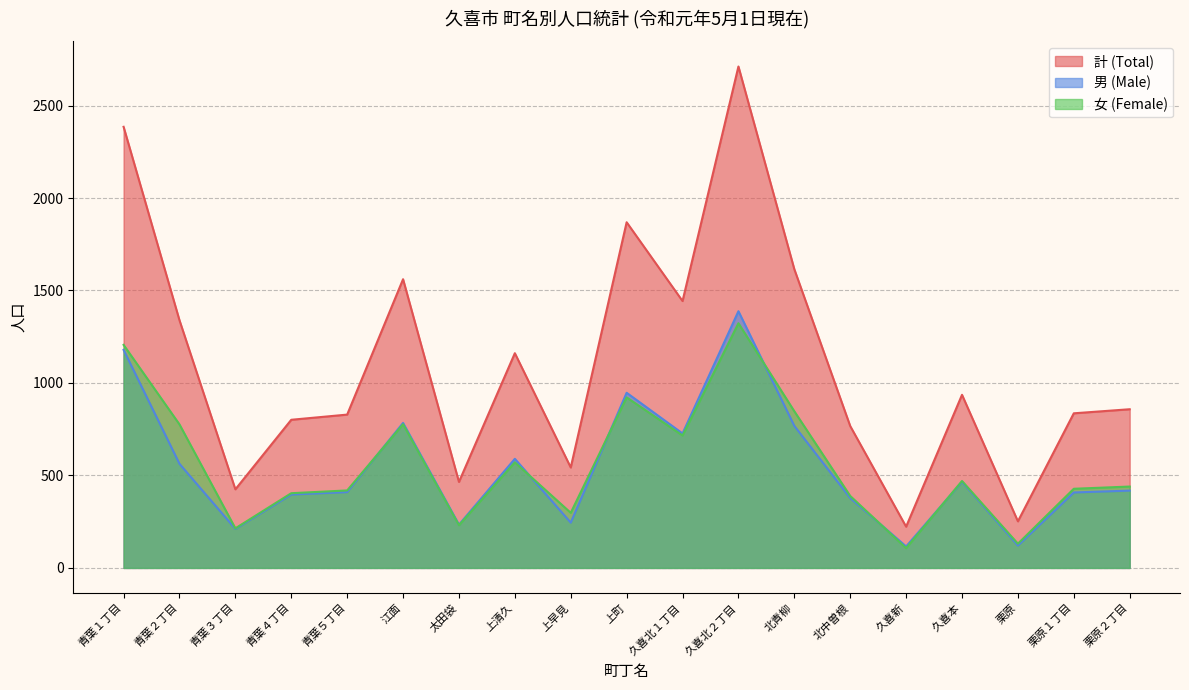

What are all the series names shown in the legend?

計 (Total), 男 (Male), 女 (Female)